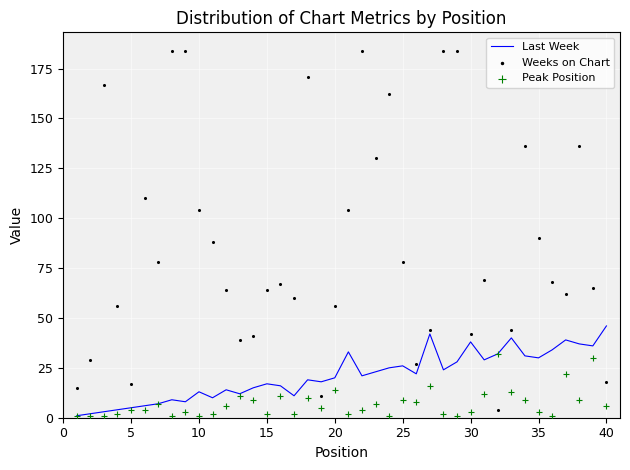

Which series reaches the maximum Y coordinate?

Weeks on Chart